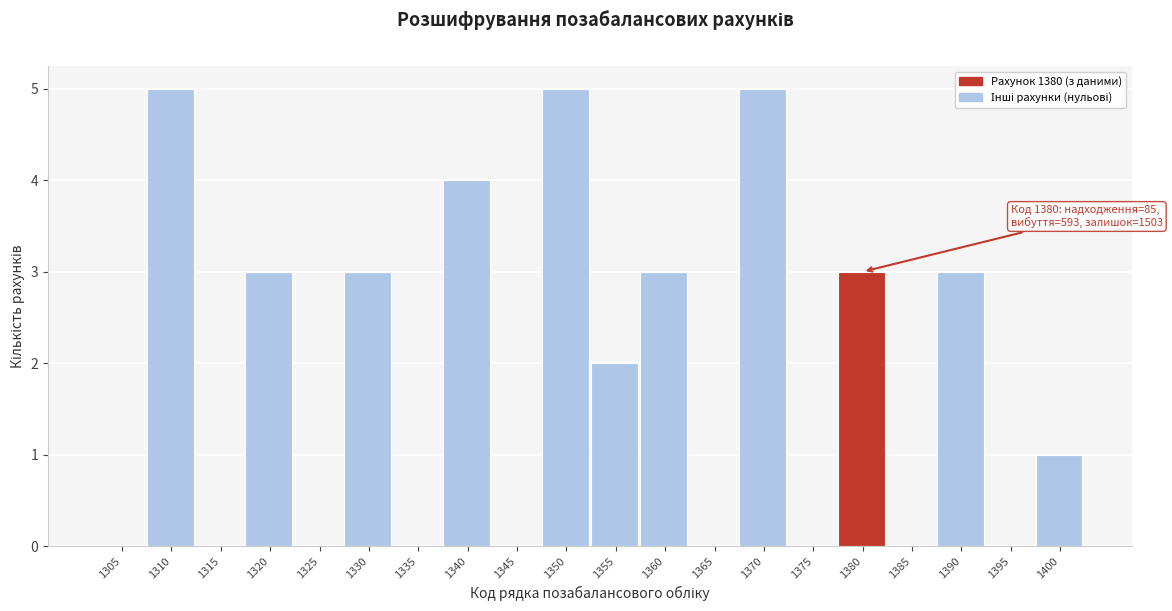

Reading left to right, list all the values displayed in this chart.

1305=0	1310=5	1315=0	1320=3	1325=0	1330=3	1335=0	1340=4	1345=0	1350=5	1355=2	1360=3	1365=0	1370=5	1375=0	1380=3	1385=0	1390=3	1395=0	1400=1